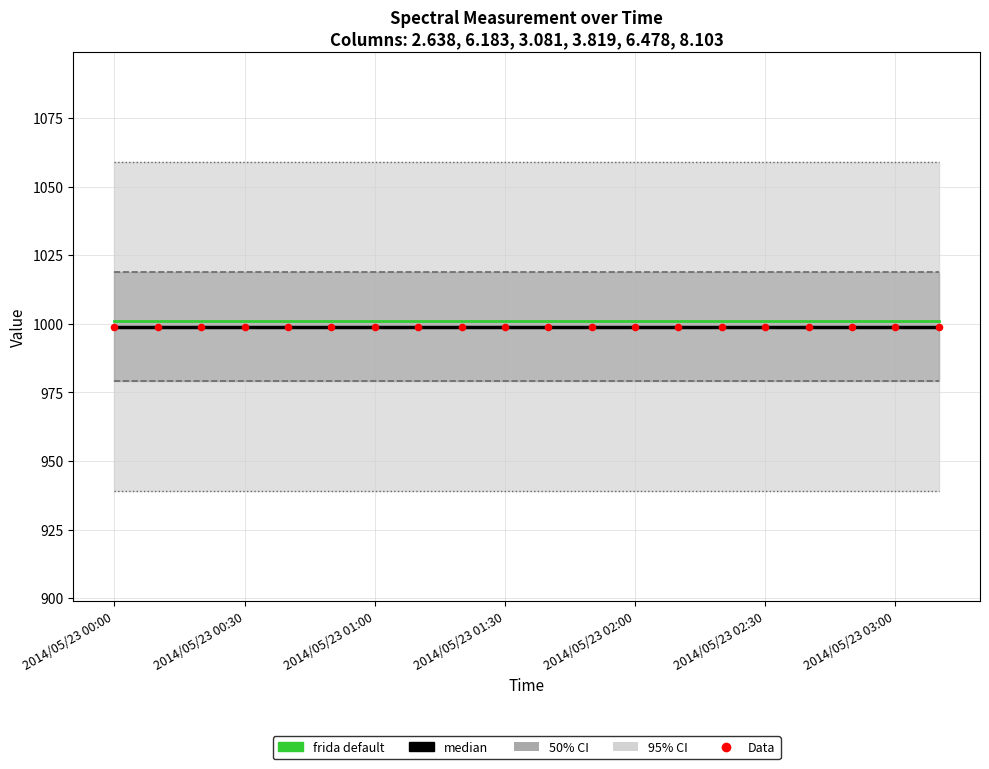

At how many categories does at least one series exceed 1008?

20